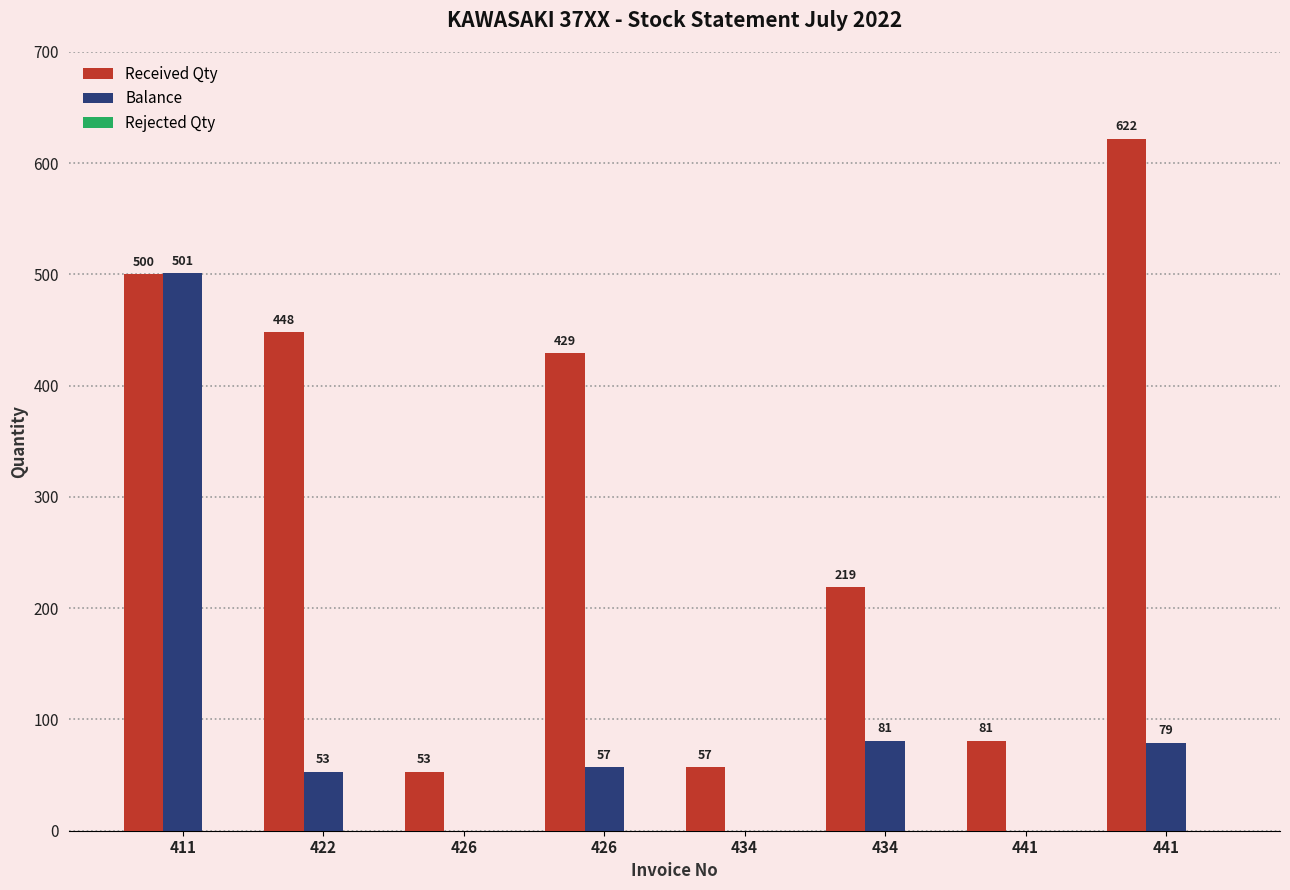

How many categories are shown in the chart?

8